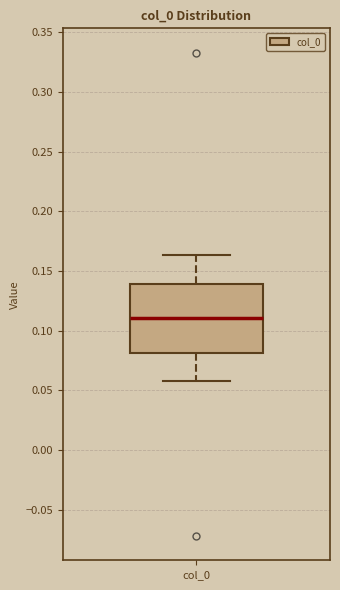

Where does the lower whisker of the box for col_0 end on the y-axis? The values are not printed on the chart, so give them approximately, as read against the axis.

0.060